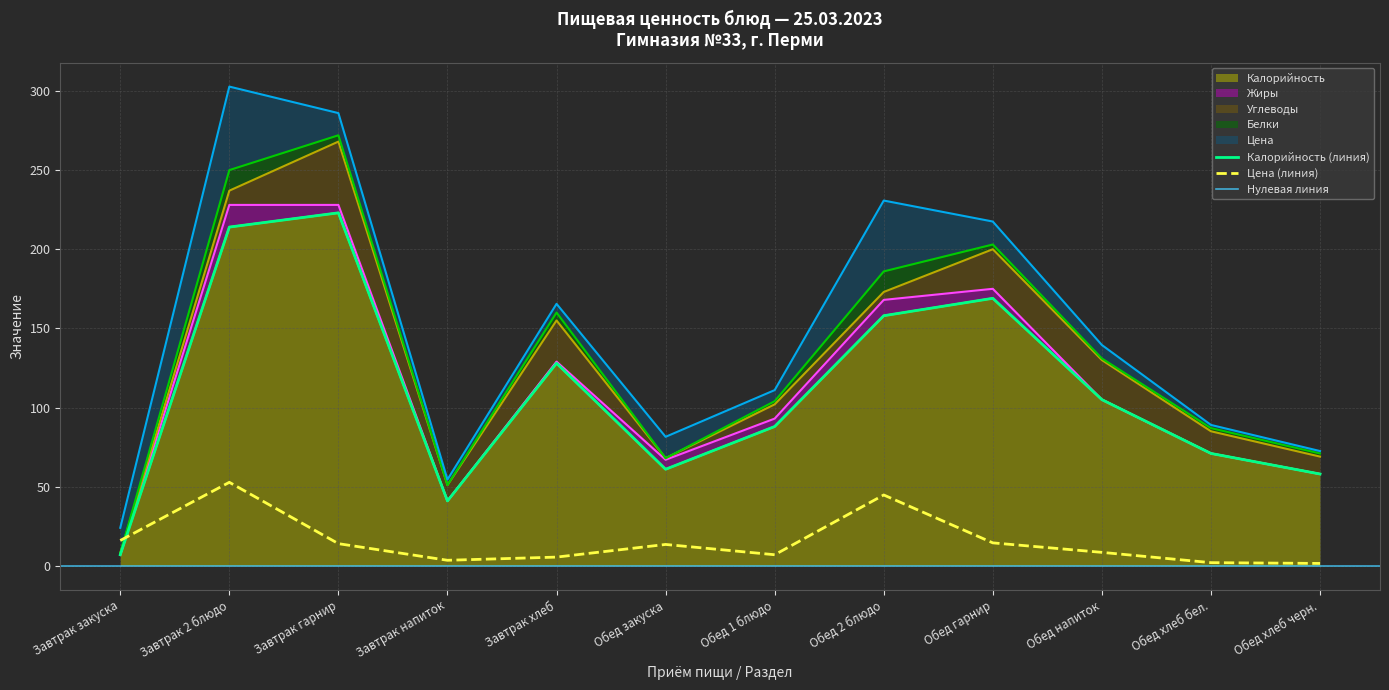

What position from the left is Обед хлеб бел.?

11